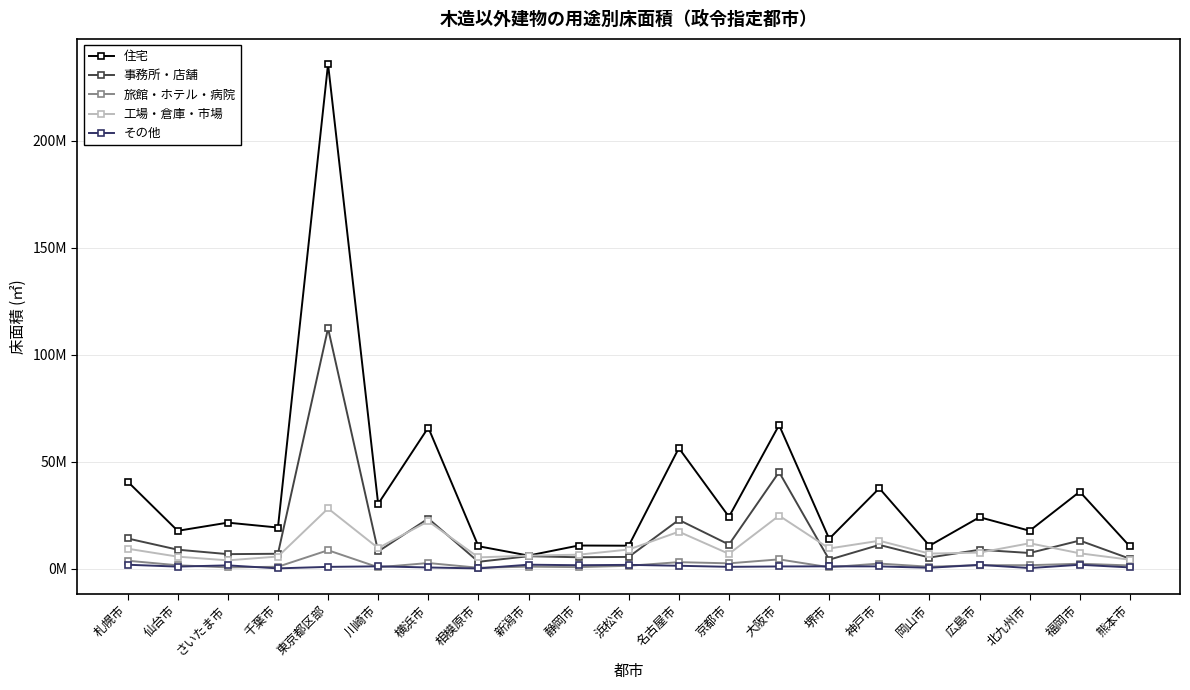

Reading right to left, list all the values displayed in this chart.

住宅: 10322885	35916924	17658159	23988073	10657176	37526247	13896806	67035776	24185261	56288980	10672087	10759870	6060708	10431853	65885285	30222496	235731476	19155127	21450541	17627346	40672270
事務所・店舗: 4591440	13078601	7265565	8780048	5147560	11046328	4133303	45083211	11211708	22734436	5430161	5273526	5761664	3153816	23375831	7968488	112271918	6905166	6731034	8812797	14061521
旅館・ホテル・病院: 1449016	2249141	1562831	1568302	842860	2322932	612016	4284914	2430236	2988454	1289789	659532	879566	377298	2573113	604640	8548979	838436	538423	1522865	3661342
工場・倉庫・市場: 4114651	7119954	11816508	7455704	6987045	12980674	9378338	24728989	6859706	17218334	8885755	6481130	6035437	5213820	22098106	9559074	28082444	5619390	3824490	5559248	9274361
その他: 527634	1767297	225434	1714794	365613	1003072	1025452	981154	794693	1296836	1718733	1553662	1795418	54975	503573	1026458	778864	80207	1480096	902307	1782971